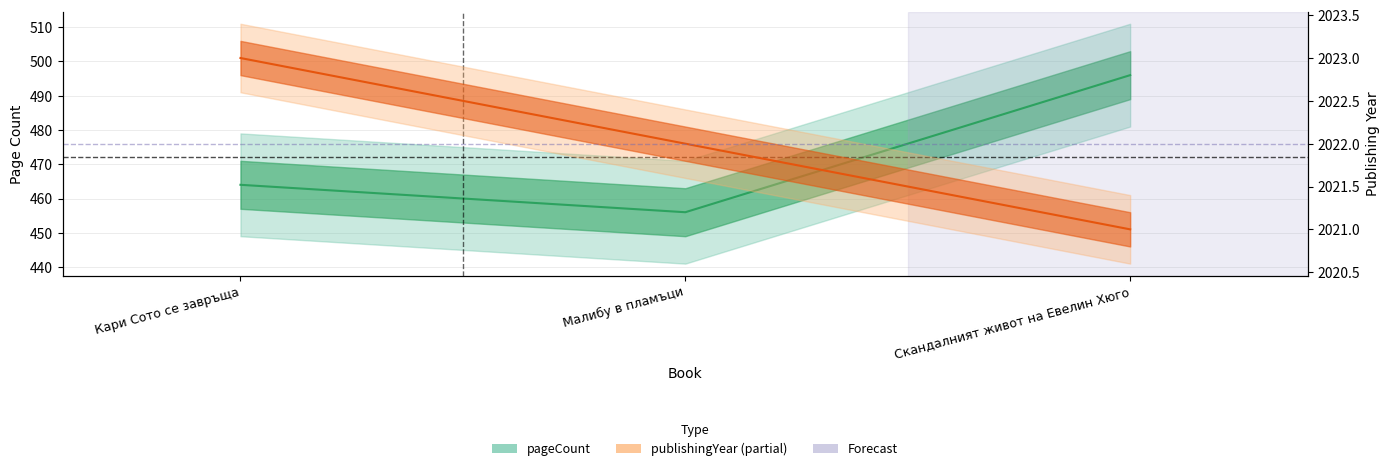

What is the difference between the pageCount values at Скандалният живот на Евелин Хюго and Кари Сото се завръща?

32